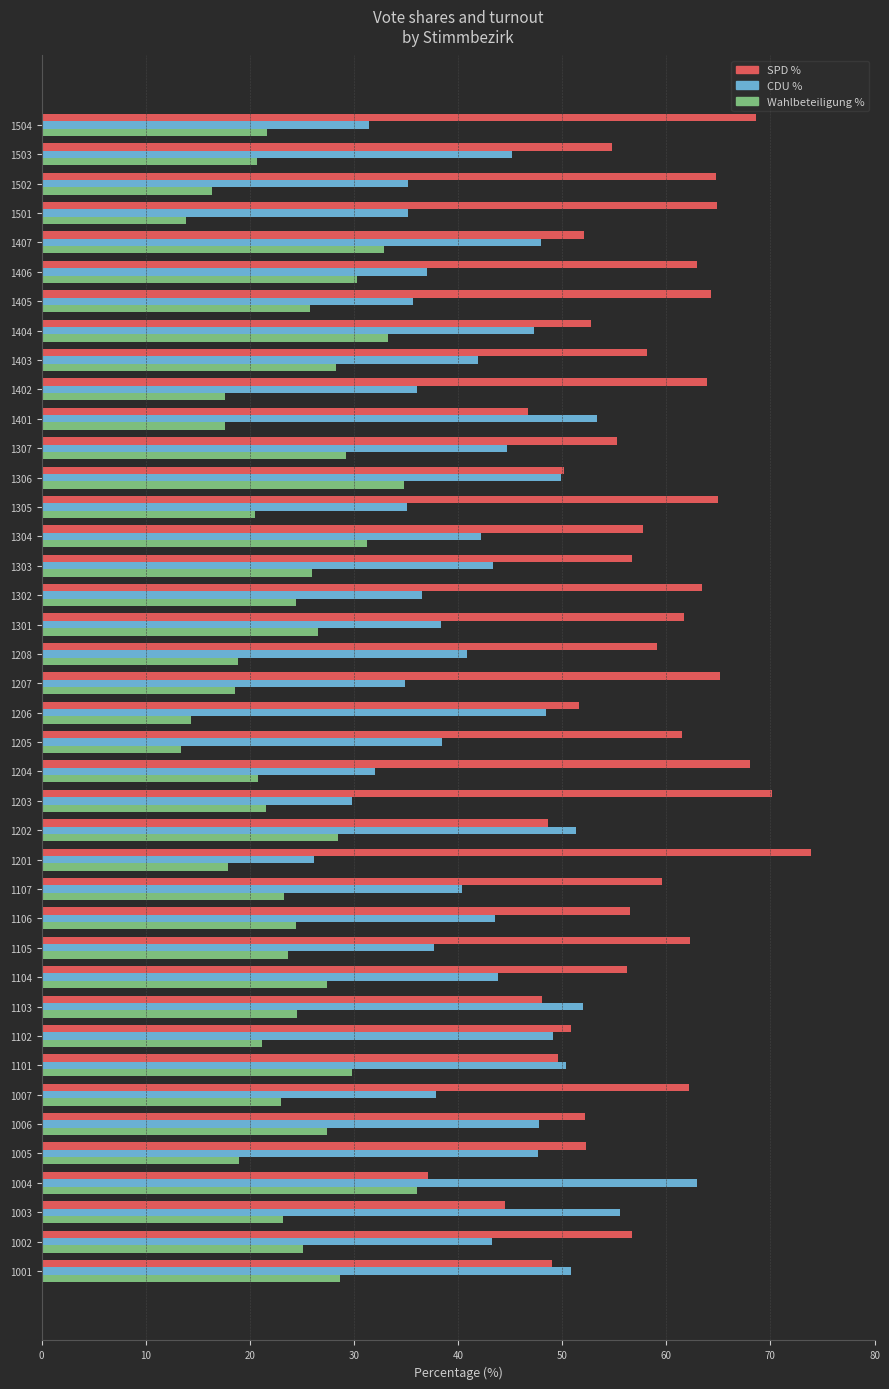

What are all the series names shown in the legend?

SPD %, CDU %, Wahlbeteiligung %